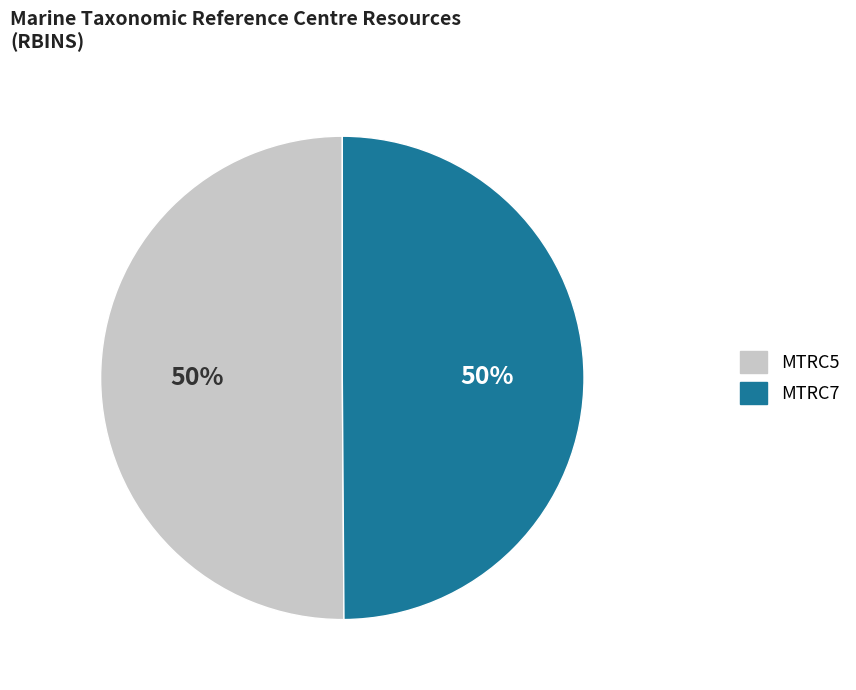

To the nearest percent, what is the average slice percentage?

50%